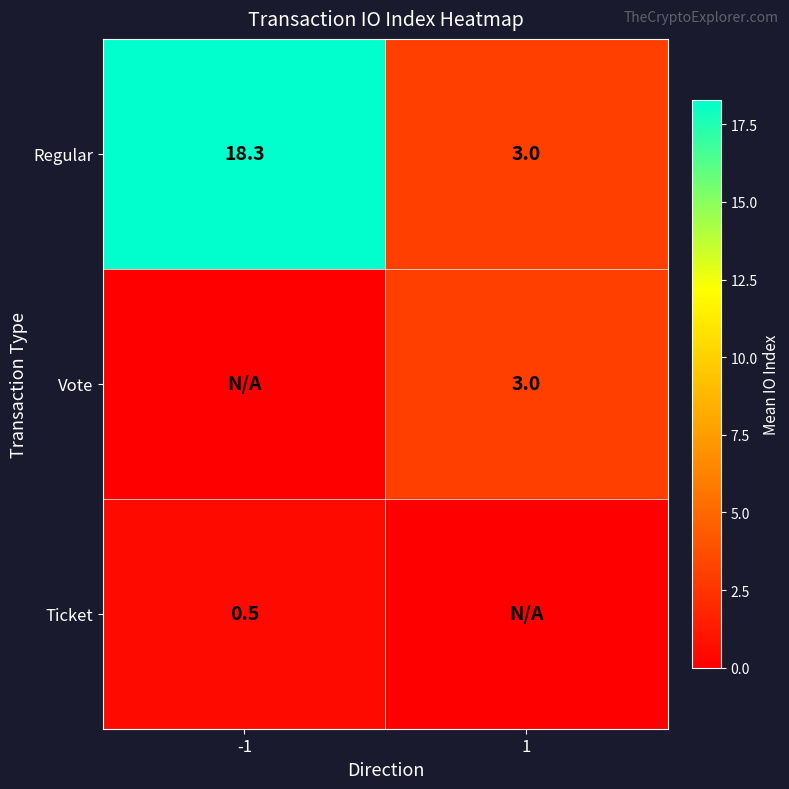

Rank the categories by Regular value from lowest to highest.

1, -1